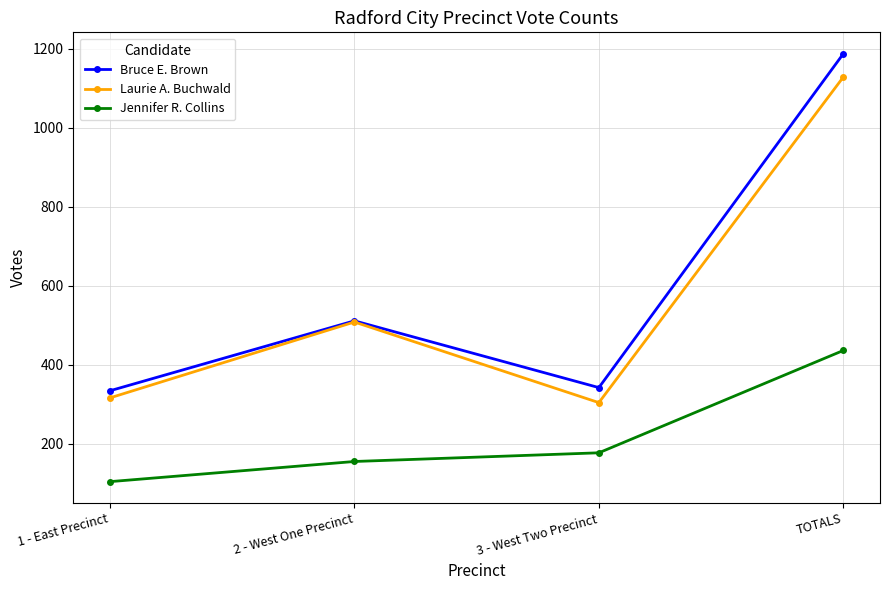

Reading left to right, transcribe all the data shown in this chart.

Bruce E. Brown: 334	511	342	1187
Laurie A. Buchwald: 316	508	304	1128
Jennifer R. Collins: 104	155	177	436